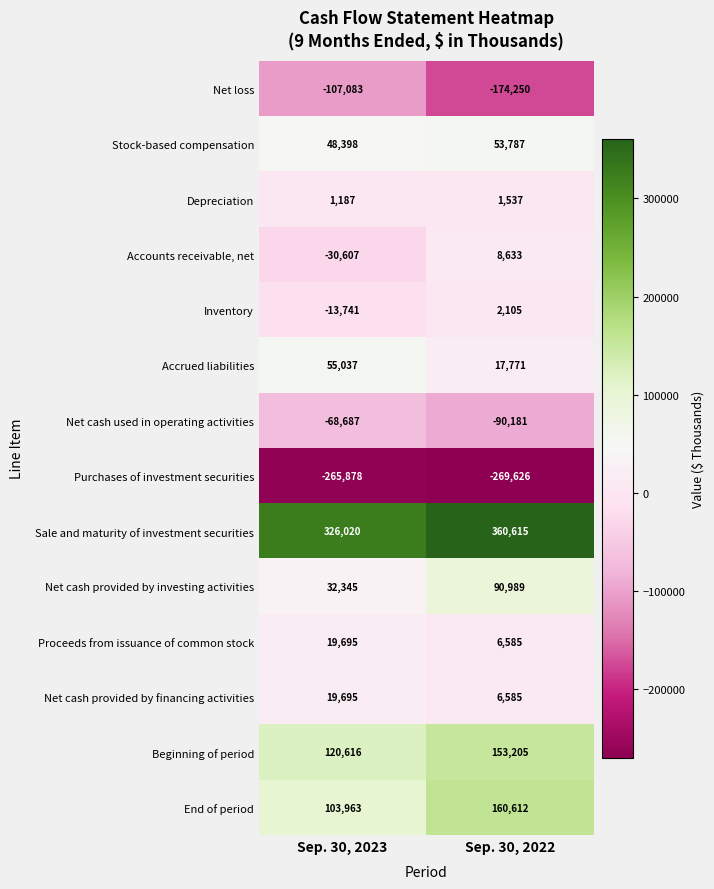

Which series has the widest spread of values?

Net loss